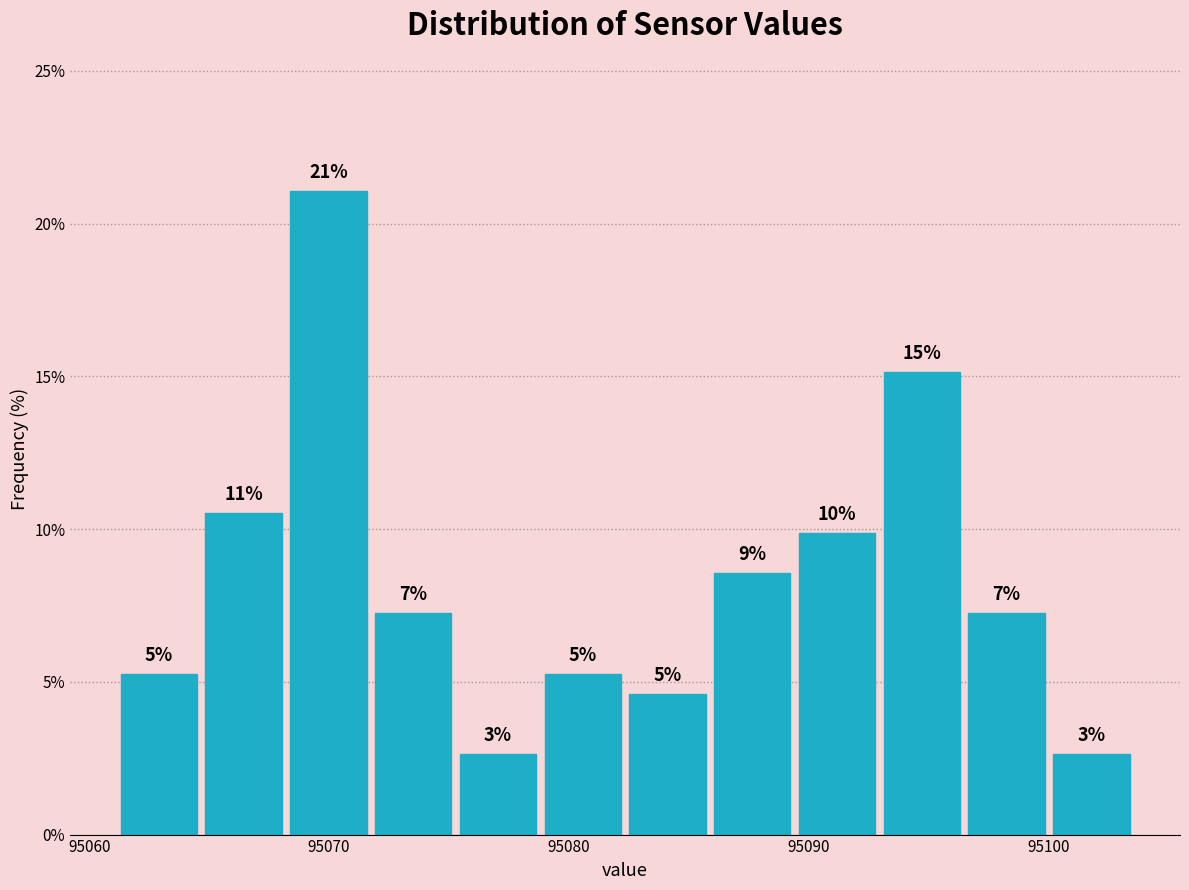

Around what value on the x-axis is the tallest bar? Give the approximate position of its centre, as read against the axis.

95070